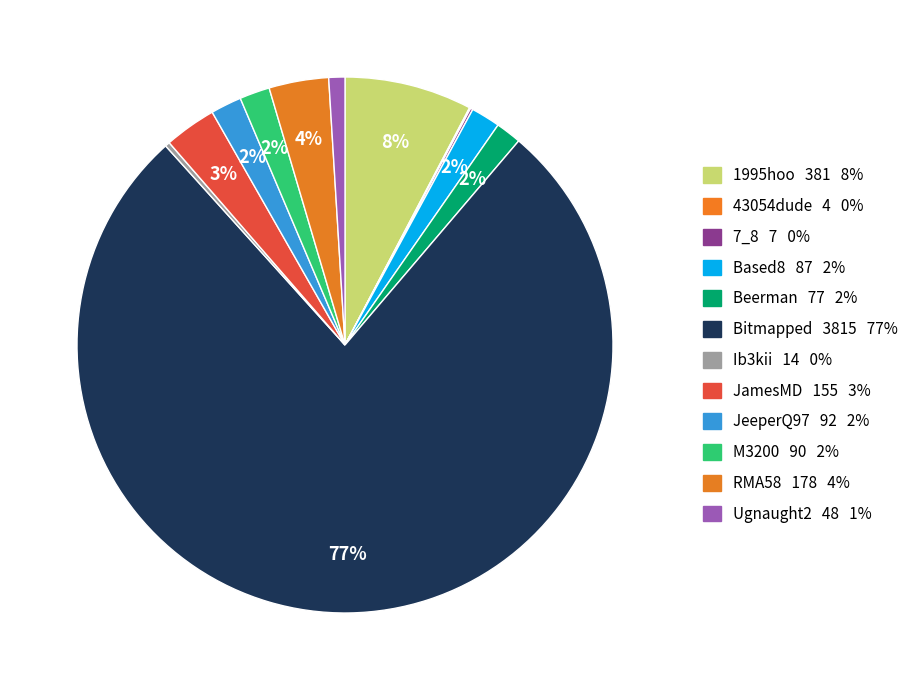

To the nearest percent, what is the combined percentage of 1995hoo and JamesMD?

11%